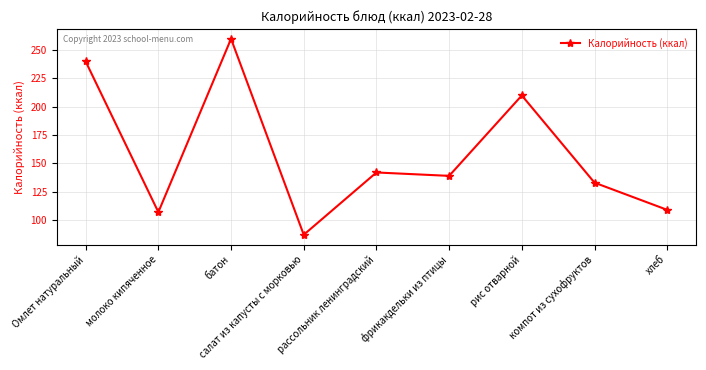

Which label corresponds to the largest value in the chart?

батон